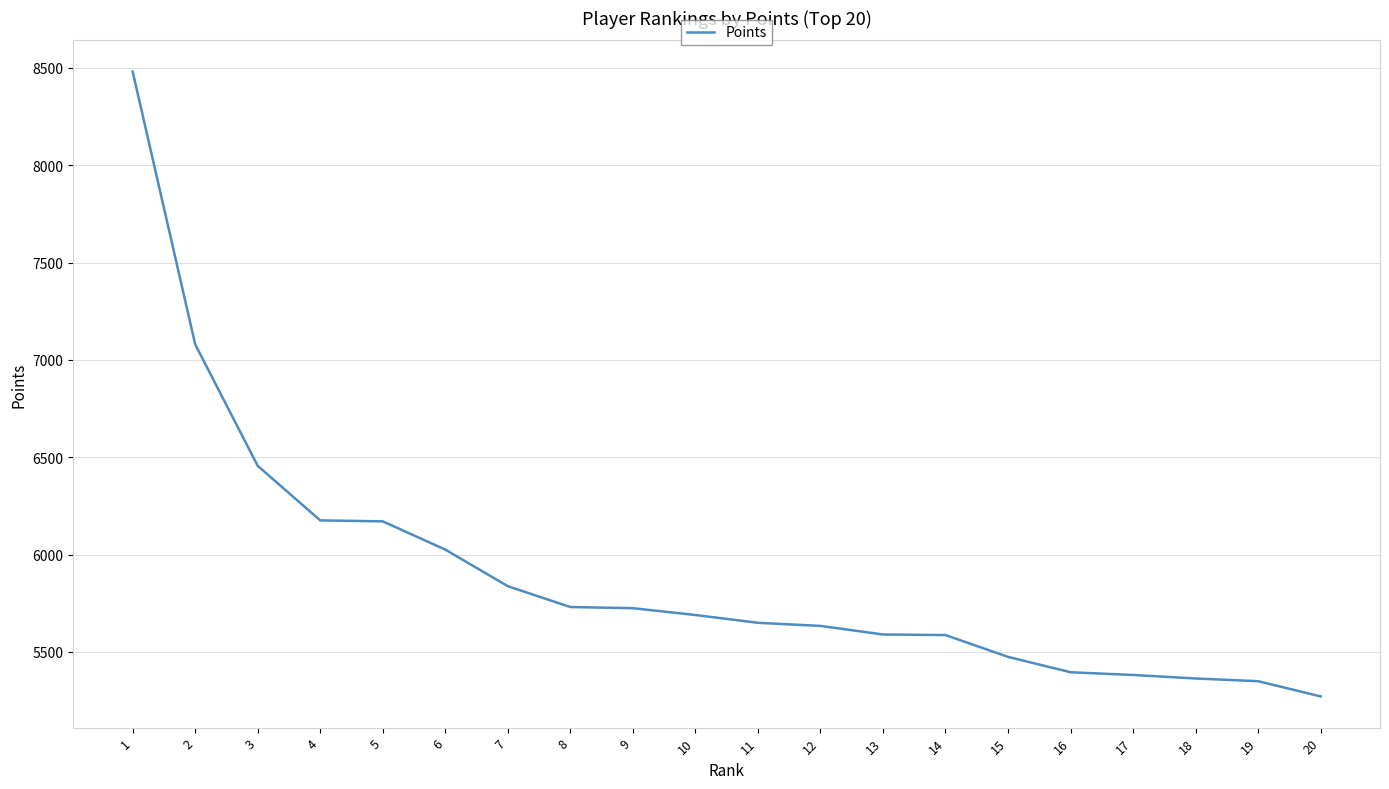

What is the maximum value shown in the chart?

8481